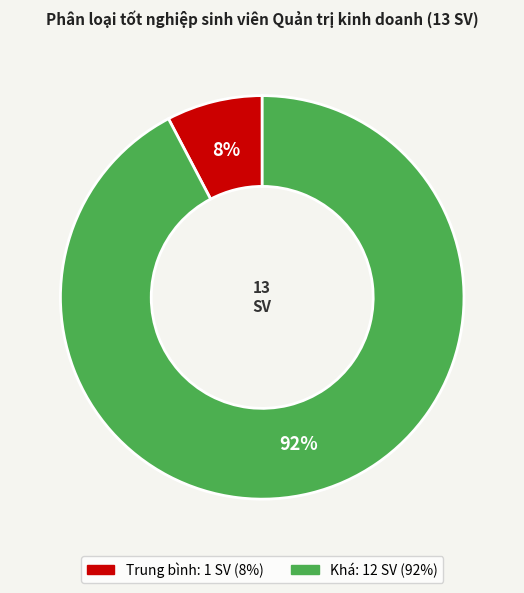

Which category accounts for the majority?

Khá